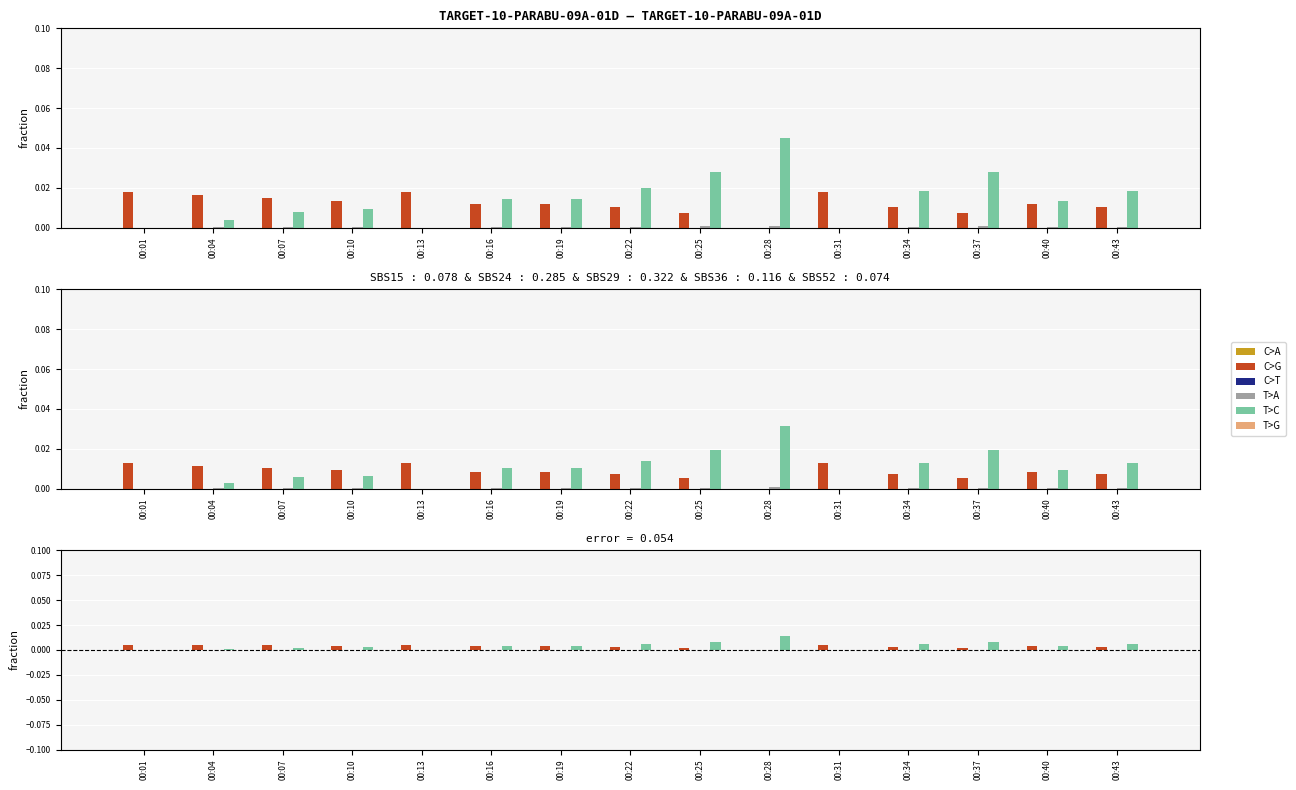

Does the chart contain any negative values?

No